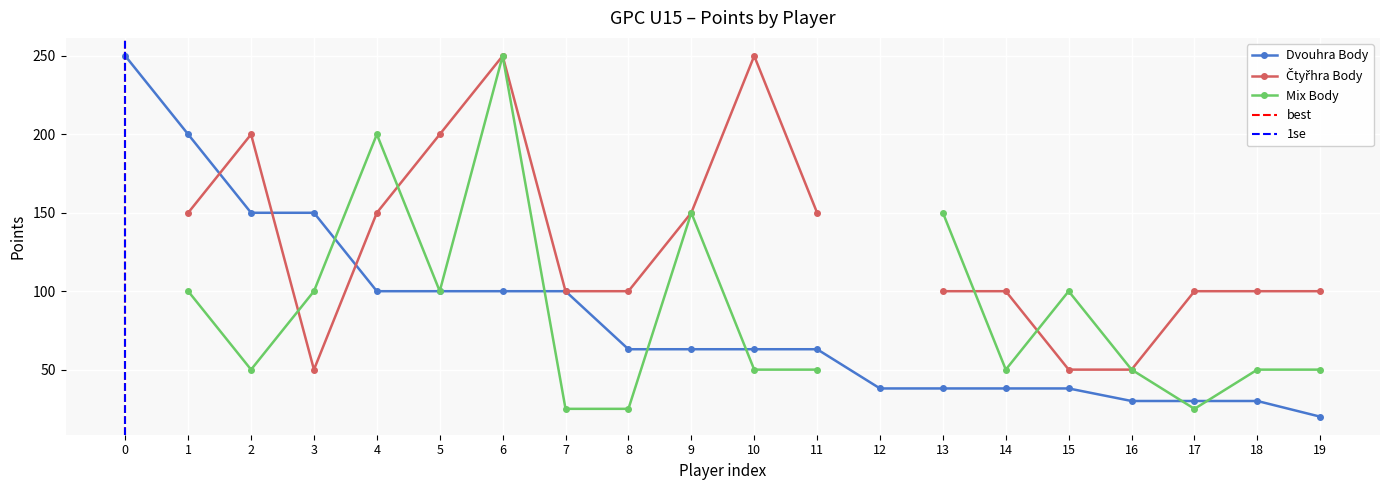

True or false: Čtyřhra Body has more than 2 interior local peaks.

True